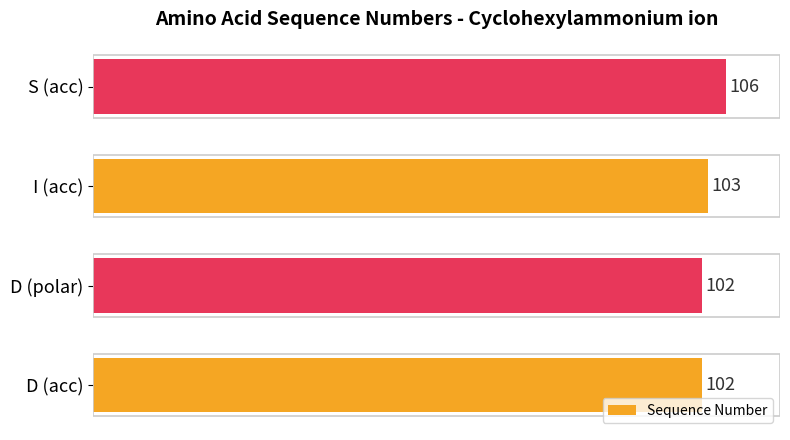

Is it true that the value at D (polar) is 102?

True